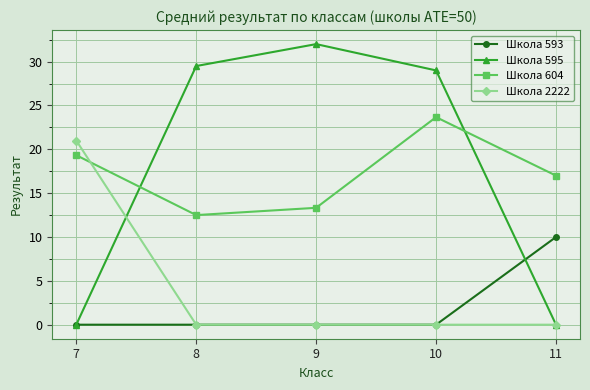

The Школа 593 series shows -3.6 at 7. True or false?

False